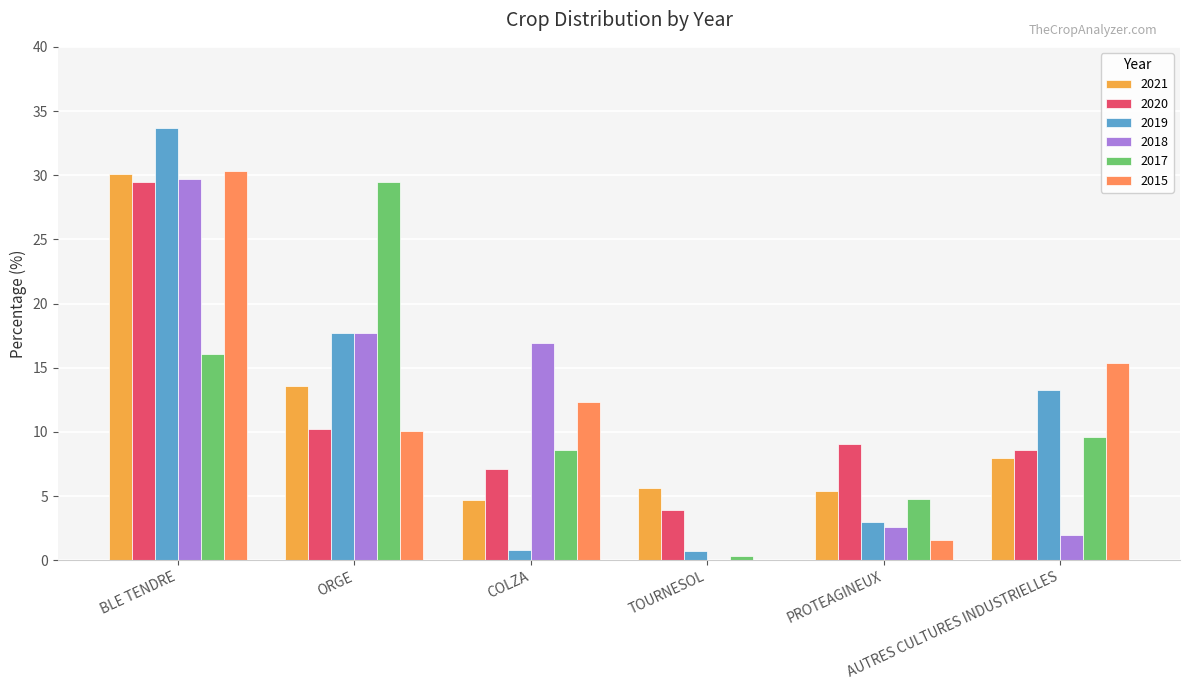

What is the maximum value shown in the chart?

33.7